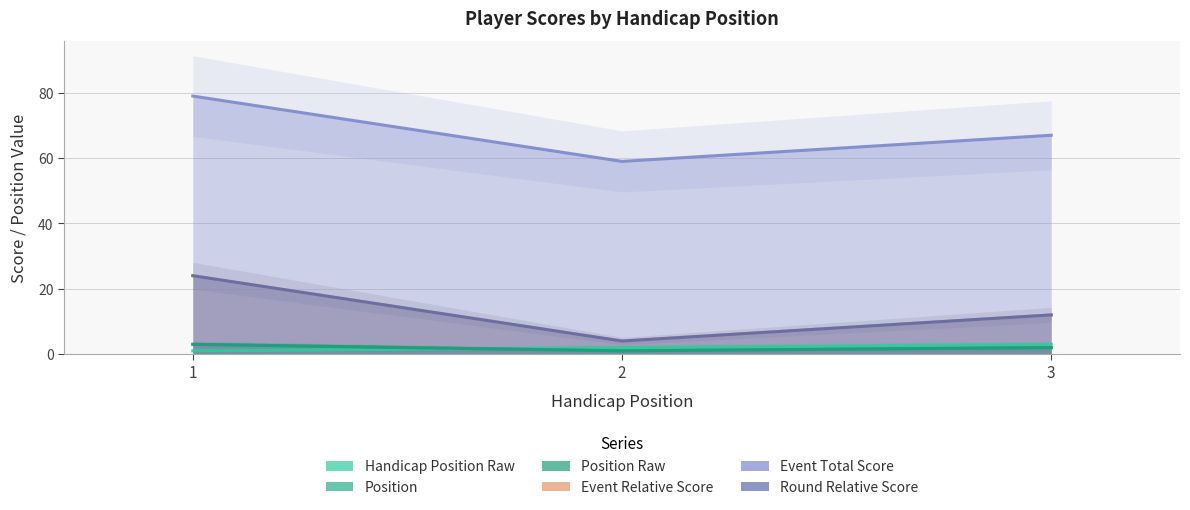

What is the difference between the second highest and minimum values in the round_relative_score series?

8